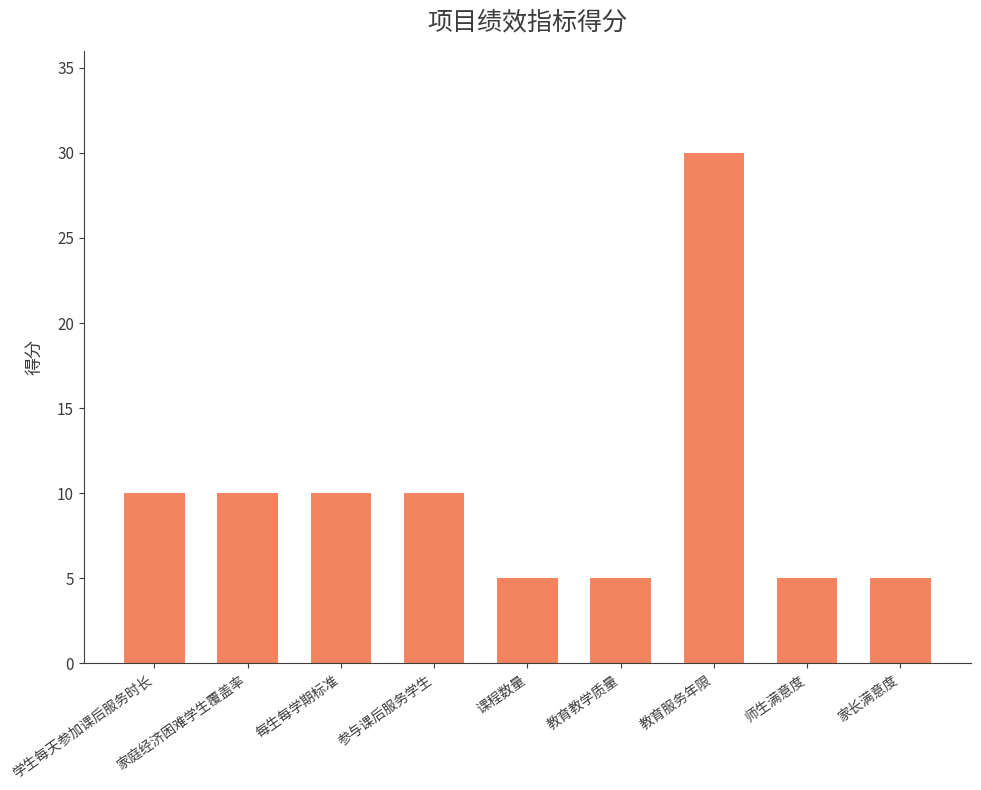

What is the maximum value shown in the chart?

30